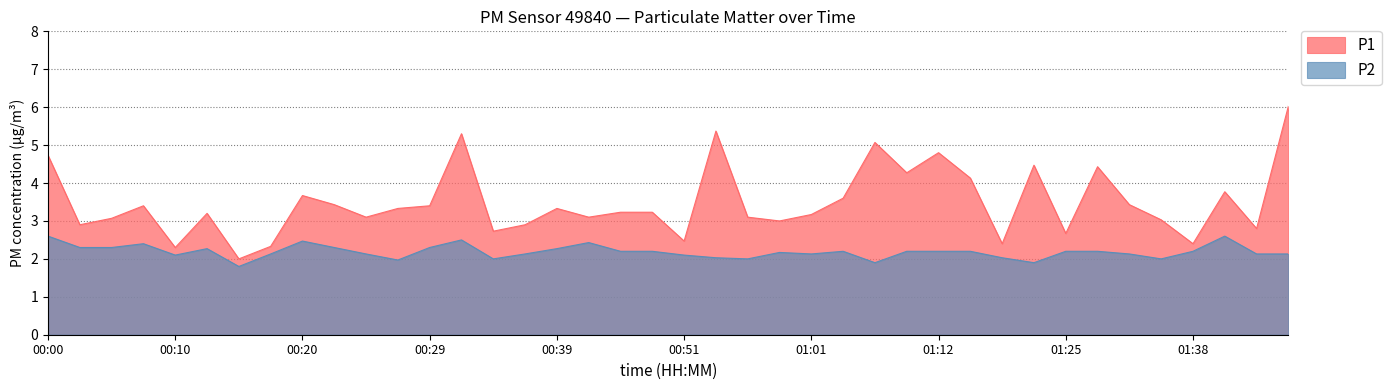

The value of P2 at 01:09 is 2.2. True or false?

True